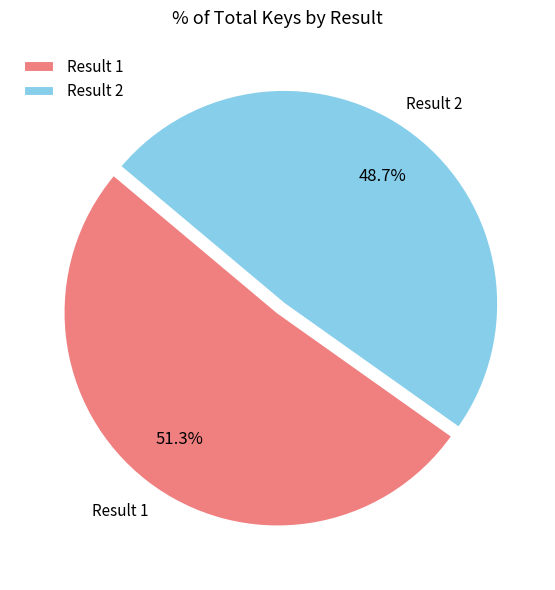

Do Result 2 and Result 1 together represent more than half of the pie?

Yes